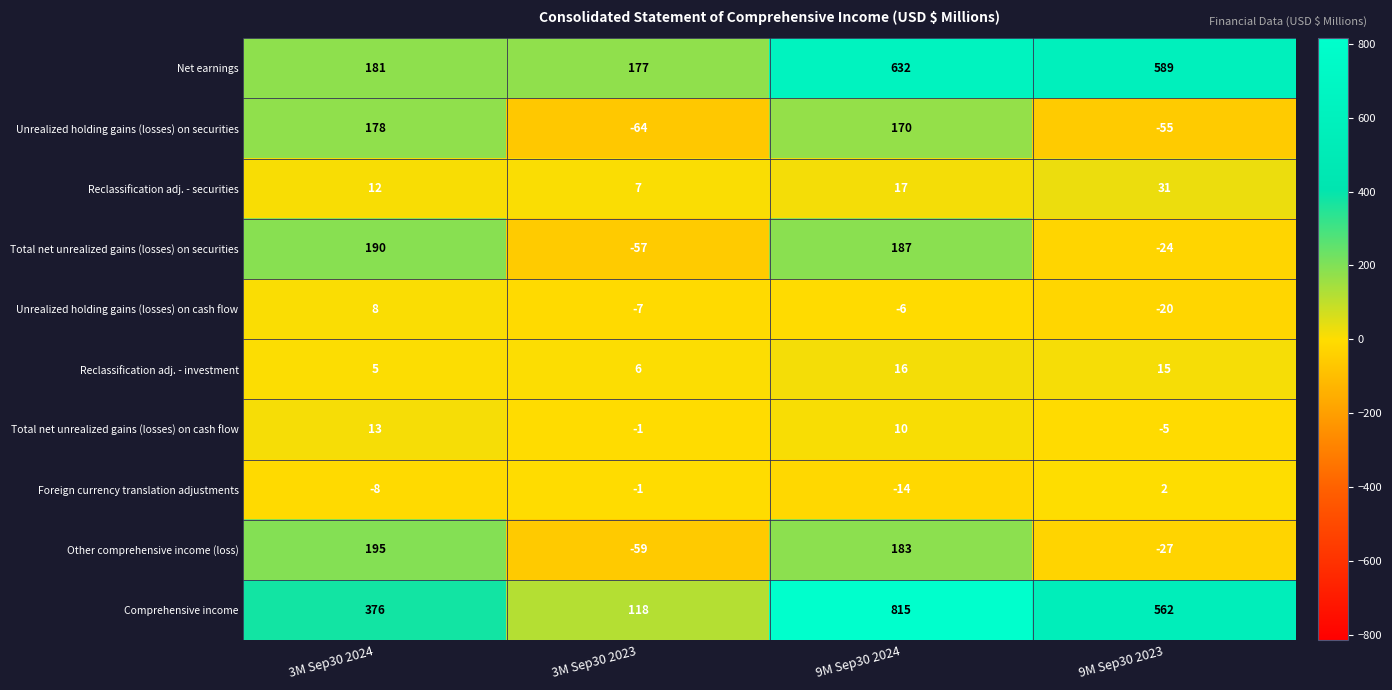

List the series in order of their peak value, highest first.

Comprehensive income, Net earnings, Other comprehensive income (loss), Total net unrealized gains (losses) on securities, Unrealized holding gains (losses) on securities, Reclassification adj. - securities, Reclassification adj. - investment, Total net unrealized gains (losses) on cash flow, Unrealized holding gains (losses) on cash flow, Foreign currency translation adjustments